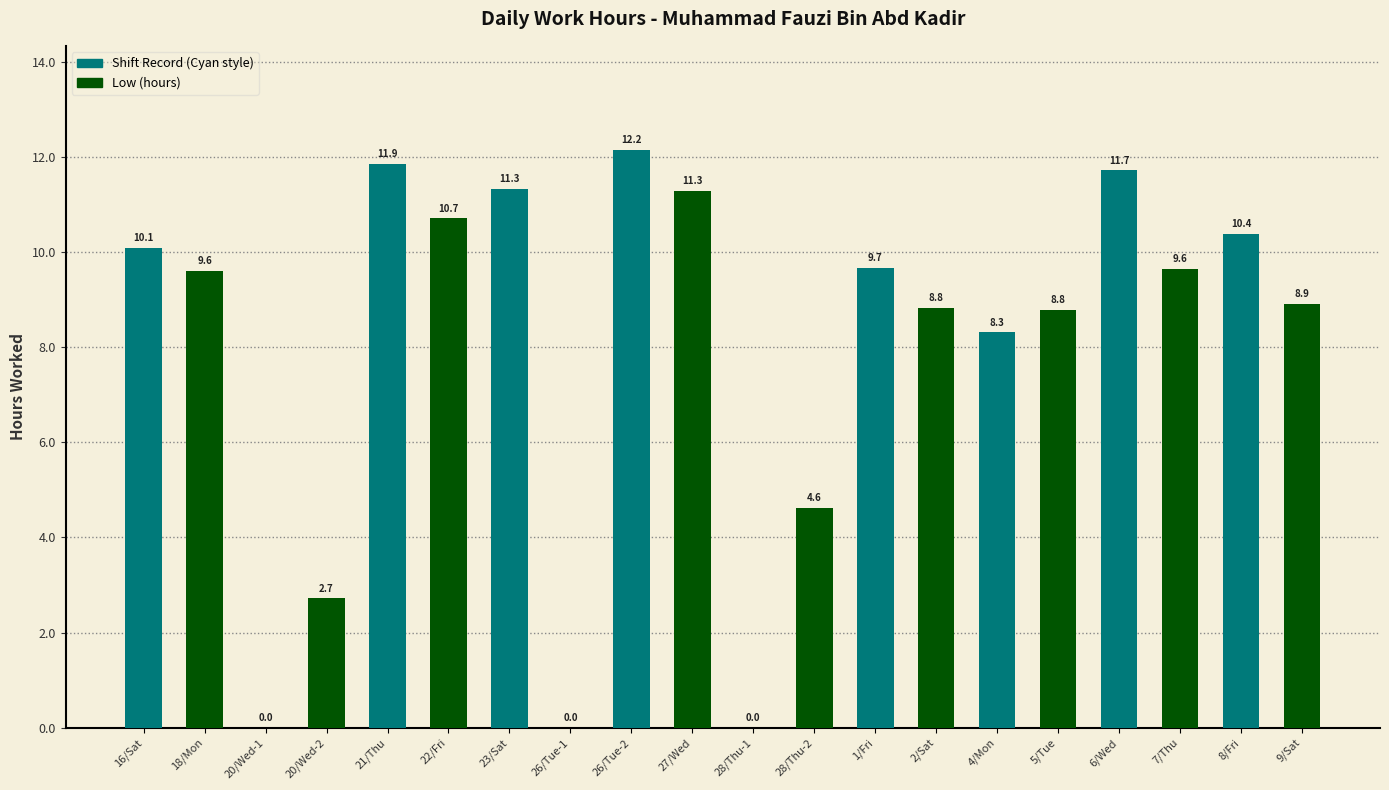

What is the sum of the values at 8/Fri and 7/Thu?

20.0